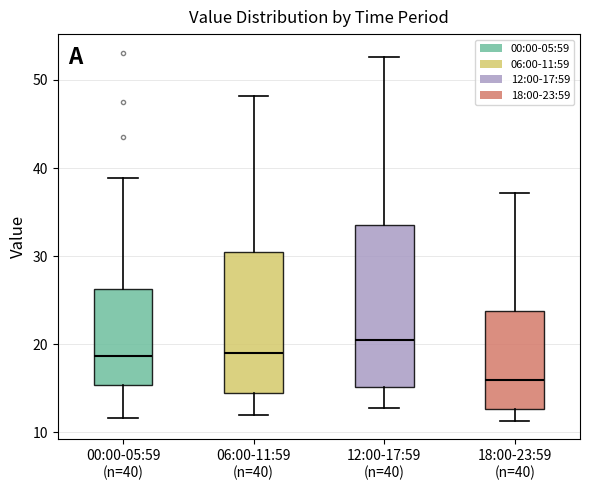

Reading left to right, transcribe this box plot: for each box, give where its median line is, the range the box spans, and where its two whiskers end, as read against the y-axis. The values are not printed on the chart, so give them approximately, as read against the axis.

00:00-05:59 (n=40): median 19, box 15 to 26, whiskers 12 to 39
06:00-11:59 (n=40): median 19, box 14 to 30, whiskers 12 to 48
12:00-17:59 (n=40): median 20, box 15 to 34, whiskers 13 to 53
18:00-23:59 (n=40): median 16, box 13 to 24, whiskers 11 to 37